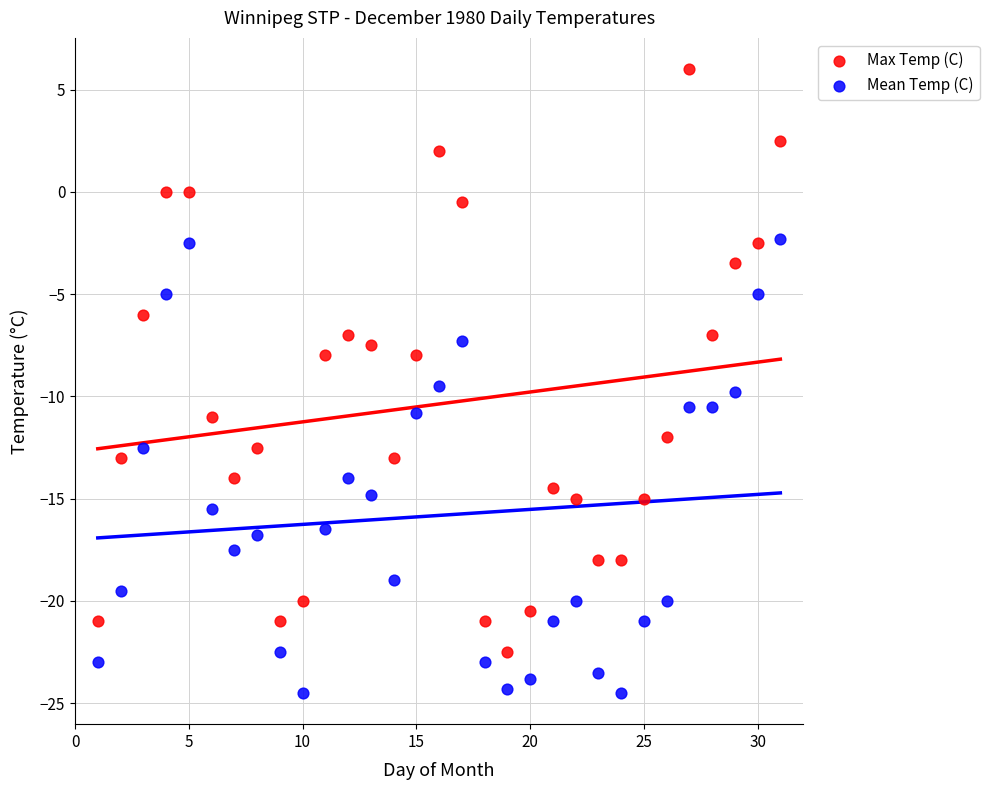

Across all data points, what is the range of X values (max minus min)?

30.0